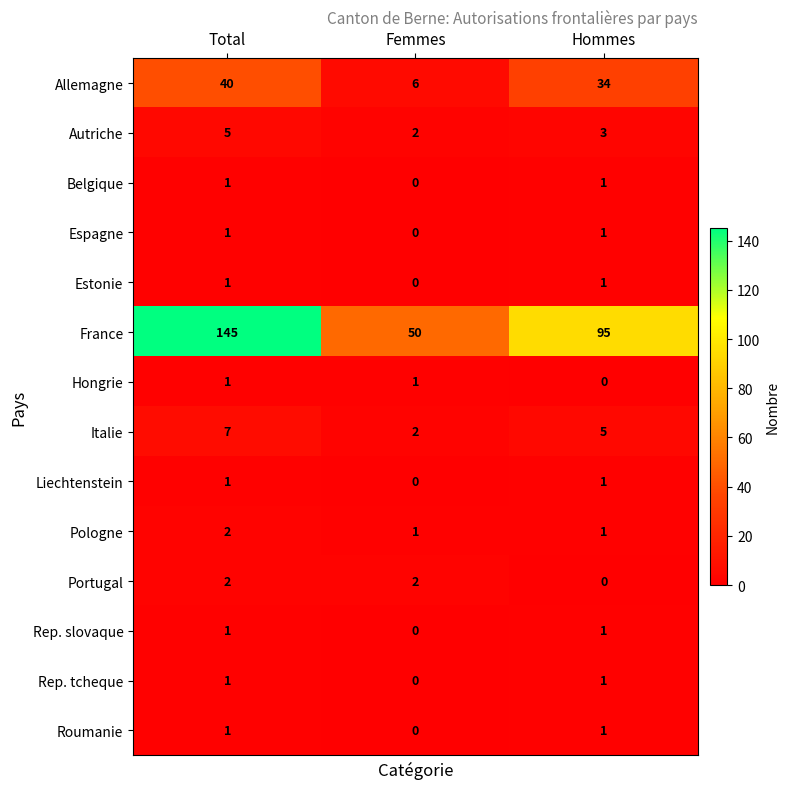

What is the difference between the highest and lowest values at Total?

144